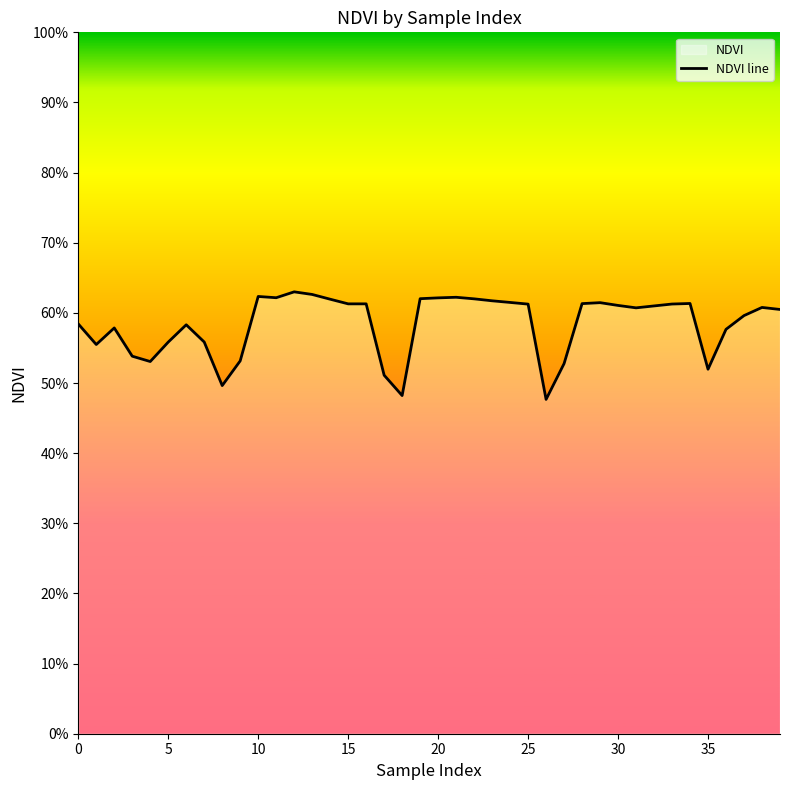

Does the chart display data point markers on the line(s)?

No